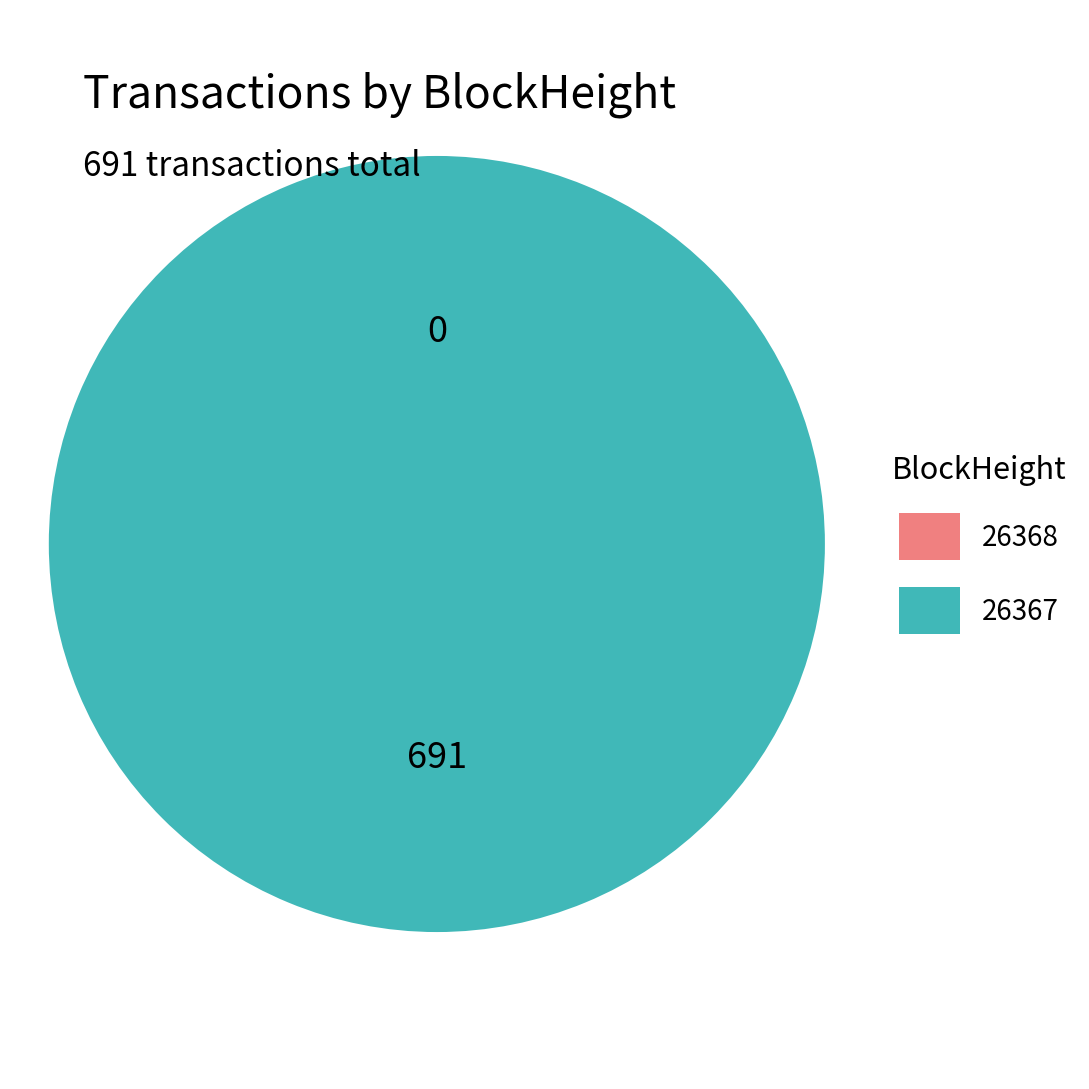

Combined, what portion of the pie is 26368 and 26367?

100.0%